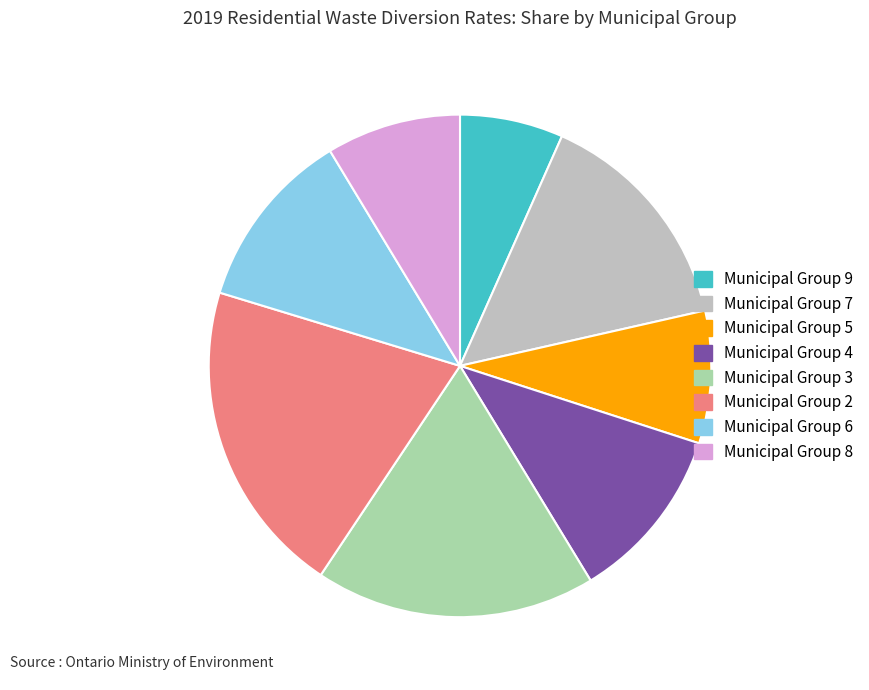

Which has a higher value, Municipal Group 3 or Municipal Group 4?

Municipal Group 3